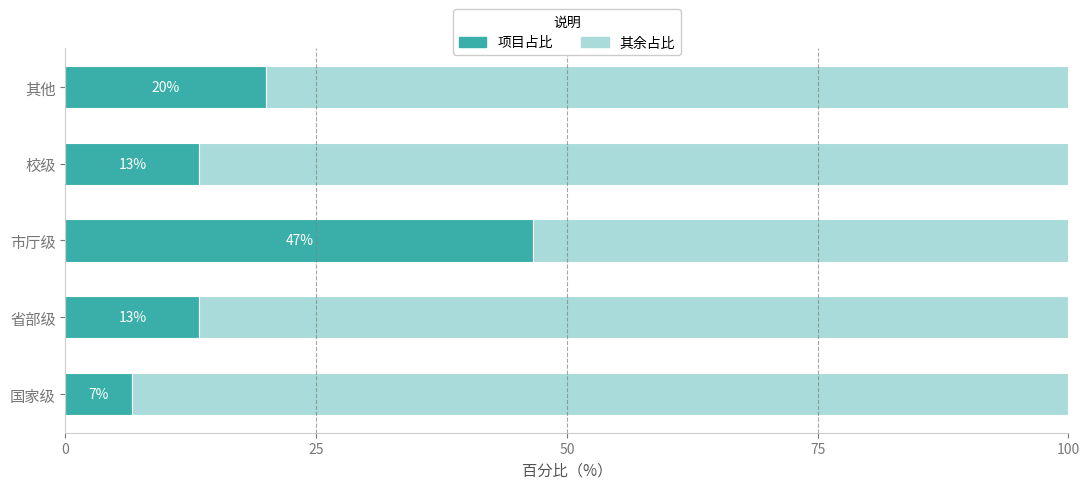

What is the difference between the maximum and minimum values in the 其余占比 series?

40.0